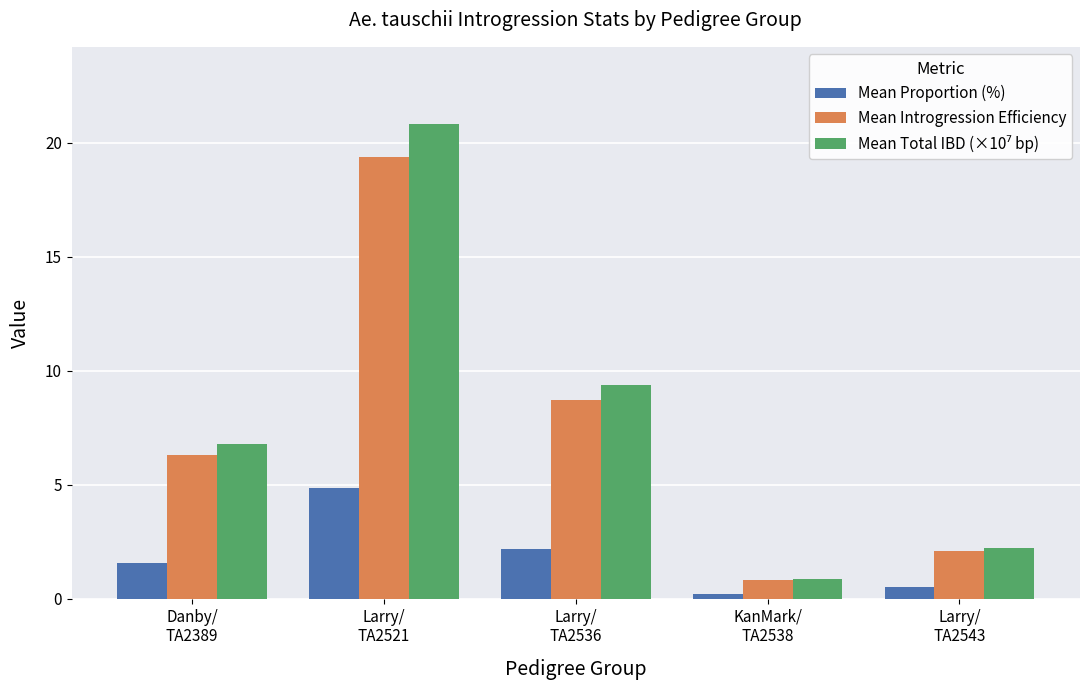

Which label corresponds to the smallest value in the chart?

KanMark/
TA2538